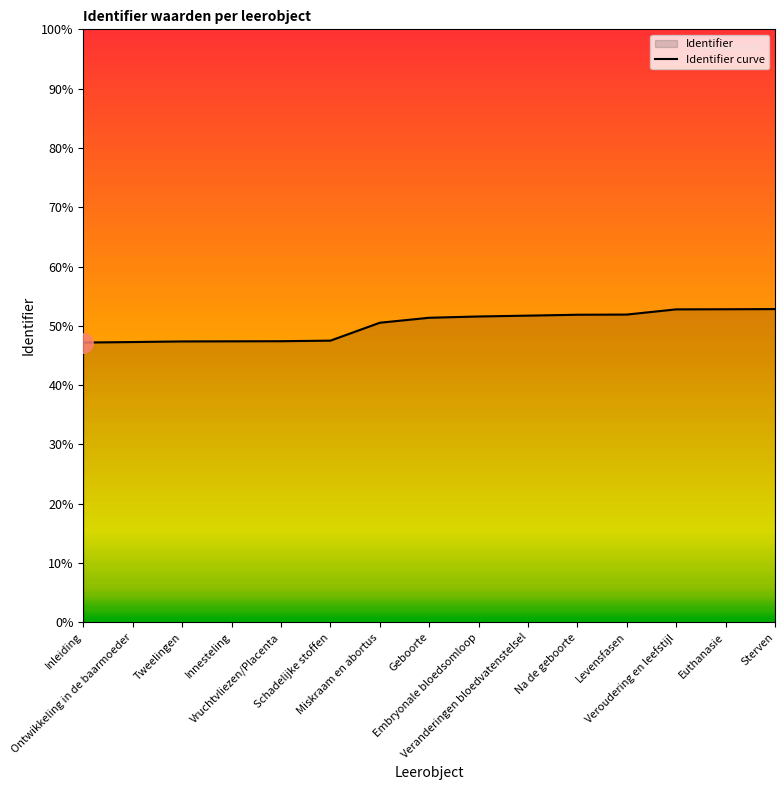

At which label is the value closest to 3395962?

Miskraam en abortus